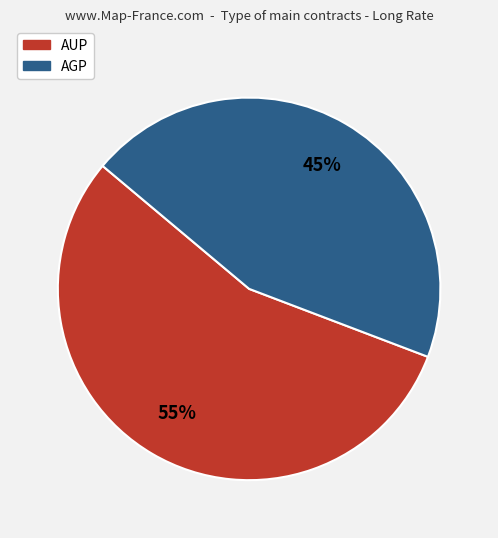

Count the number of slices in the pie.

2